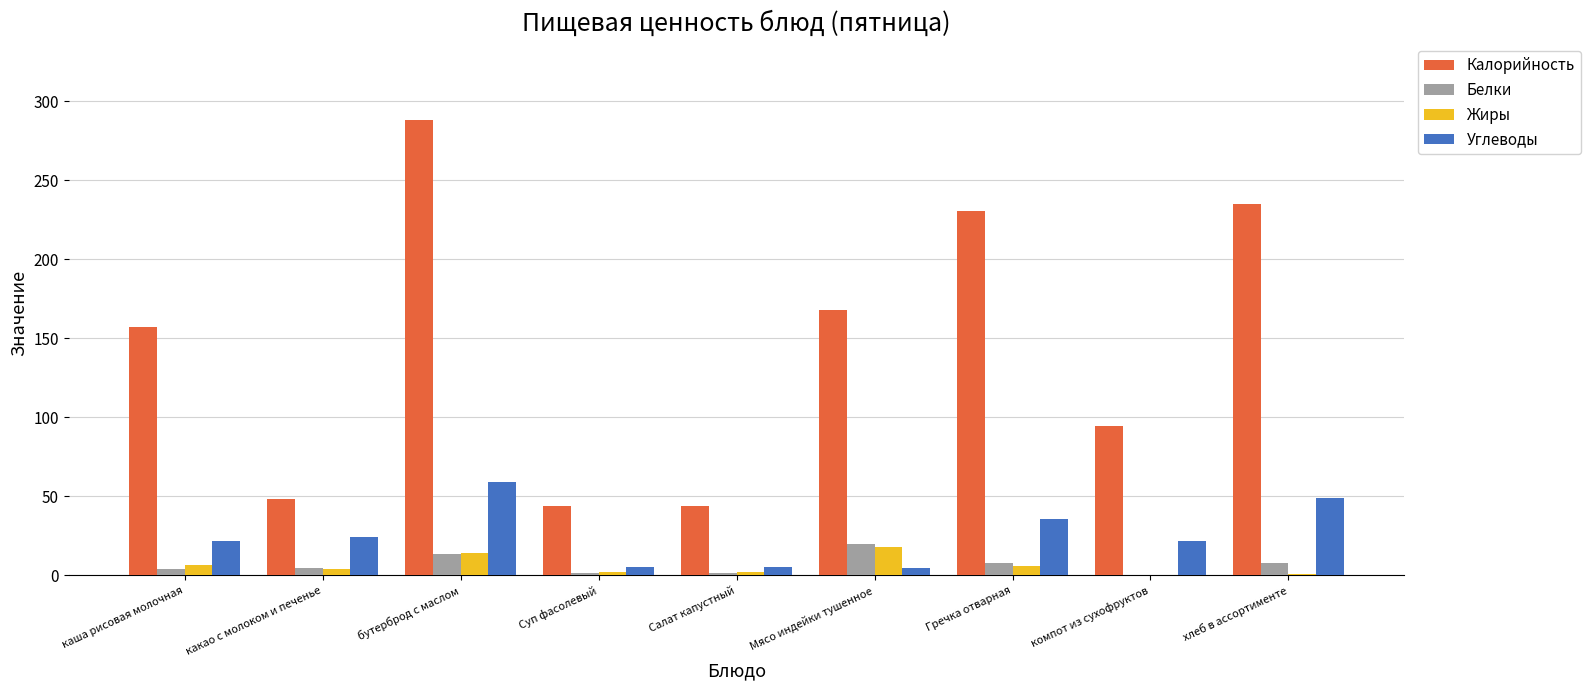

What is the total value across all series at Салат капустный?

52.6